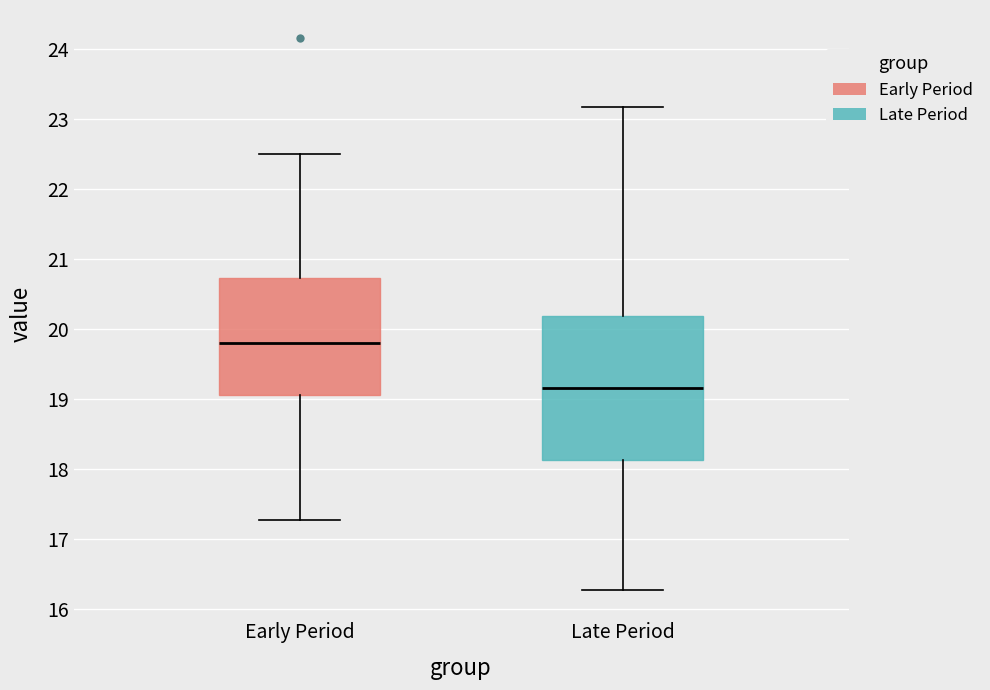

Which box's median line is the highest?

Early Period